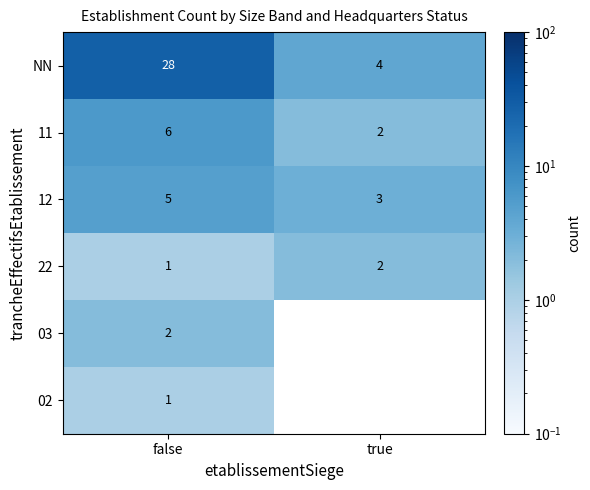

List the labels in order of 11 value, largest first.

false, true